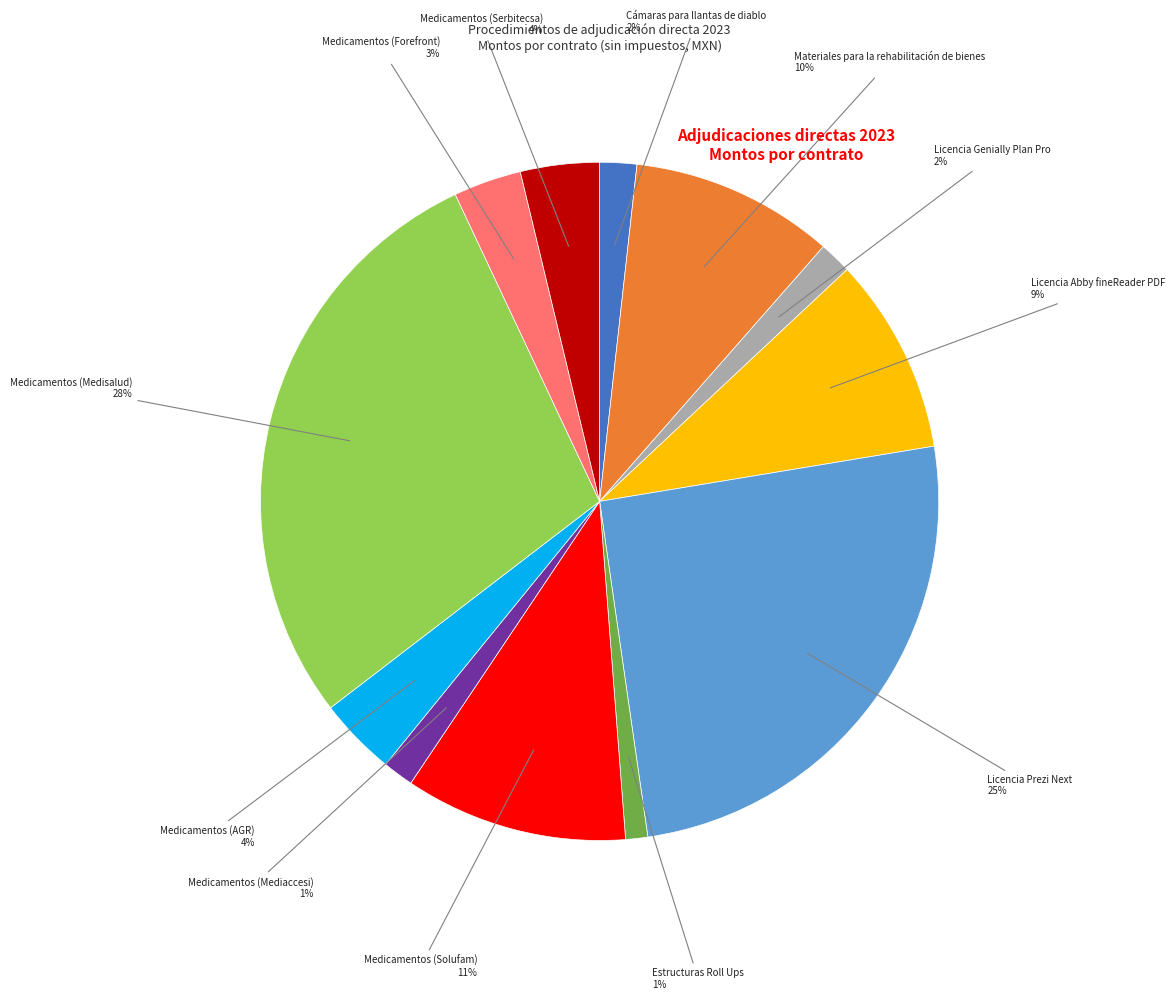

Is there a majority slice in this chart?

No